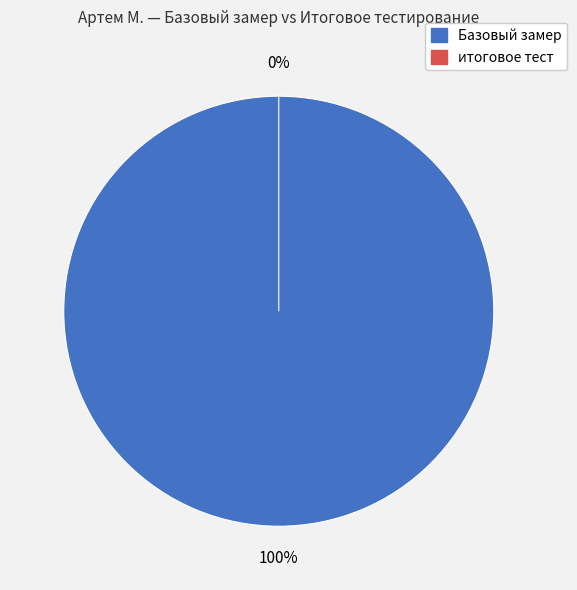

To the nearest percent, what is the difference between the Аффективные and Социальные slice percentages?

16%